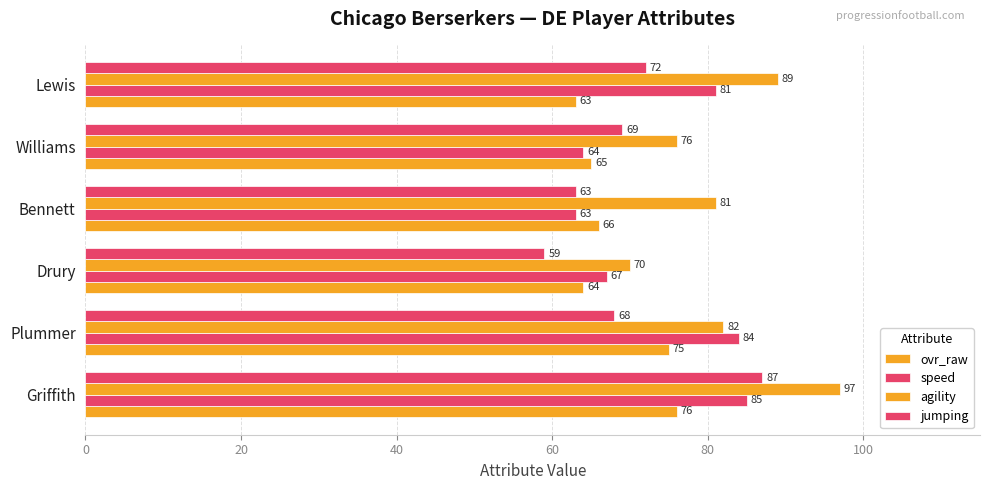

What is the difference between the maximum and minimum values in the agility series?

27